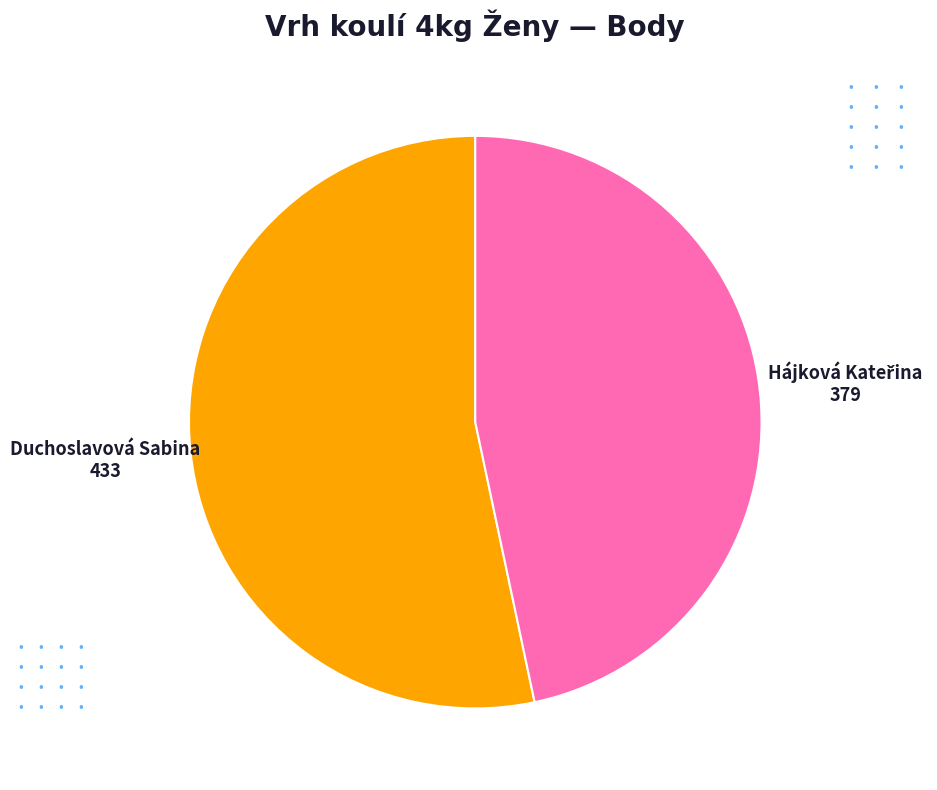

Is there a majority slice in this chart?

Yes